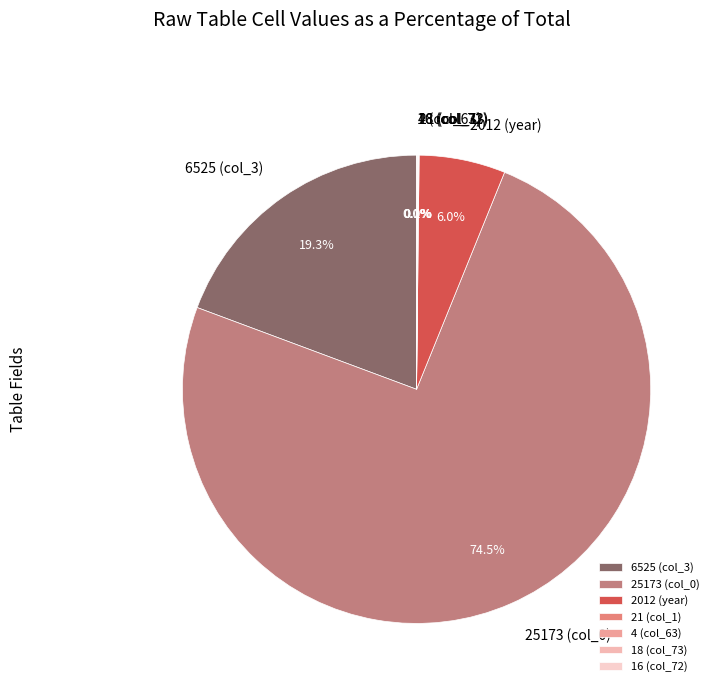

Do 2012 (year) and 6525 (col_3) together represent more than half of the pie?

No